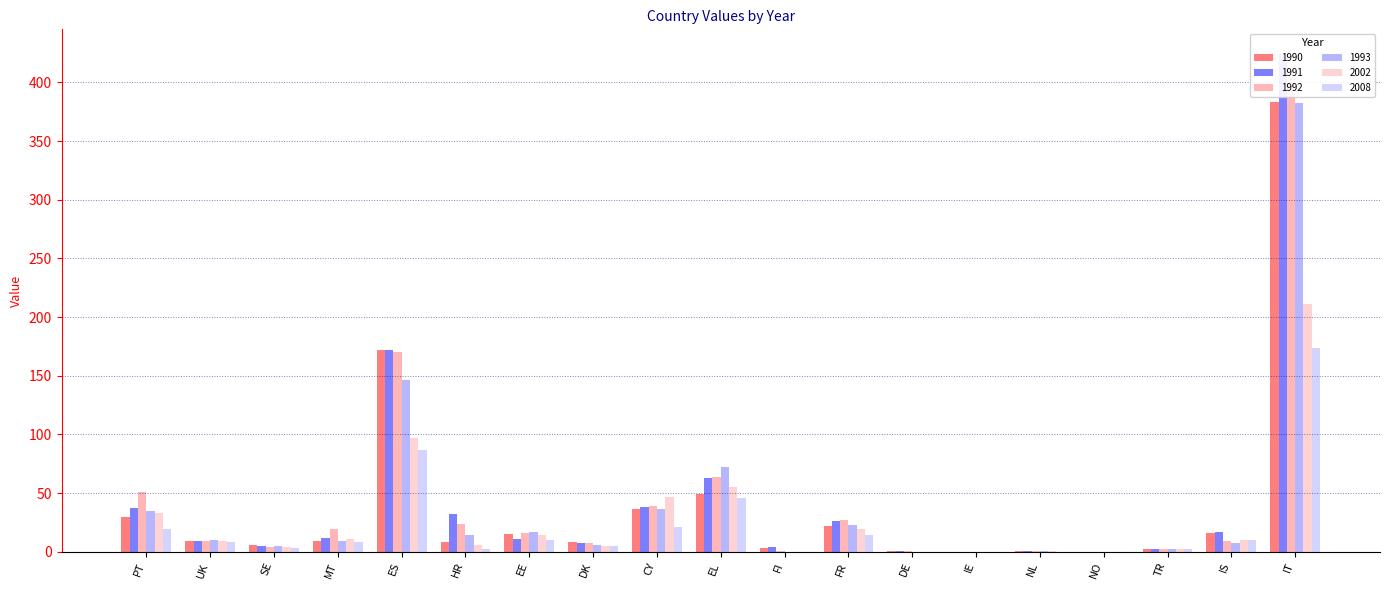

What is the difference between the highest and lowest values at CY?

26